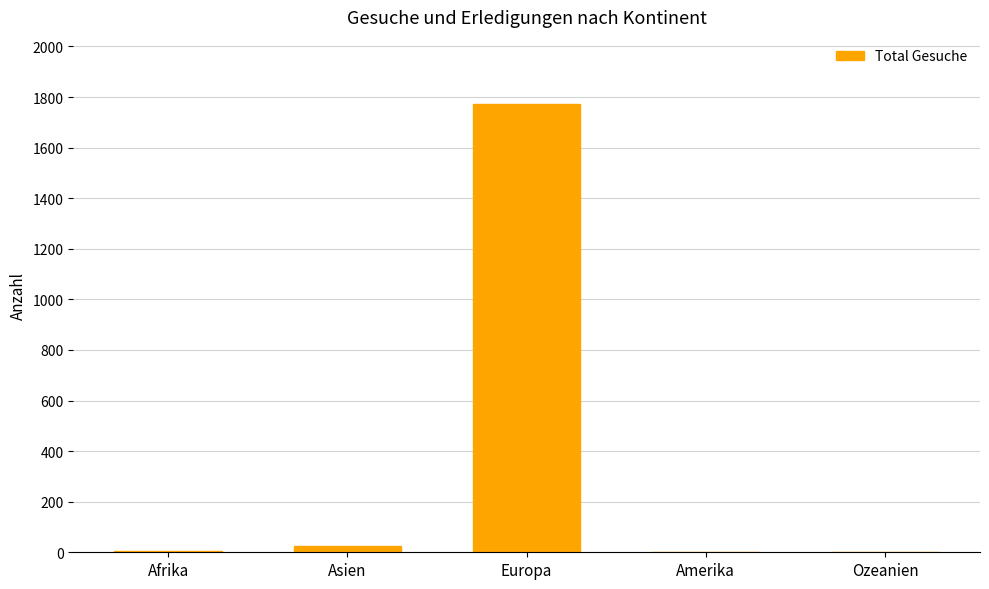

The chart shows a value of 1141 at Europa. True or false?

False